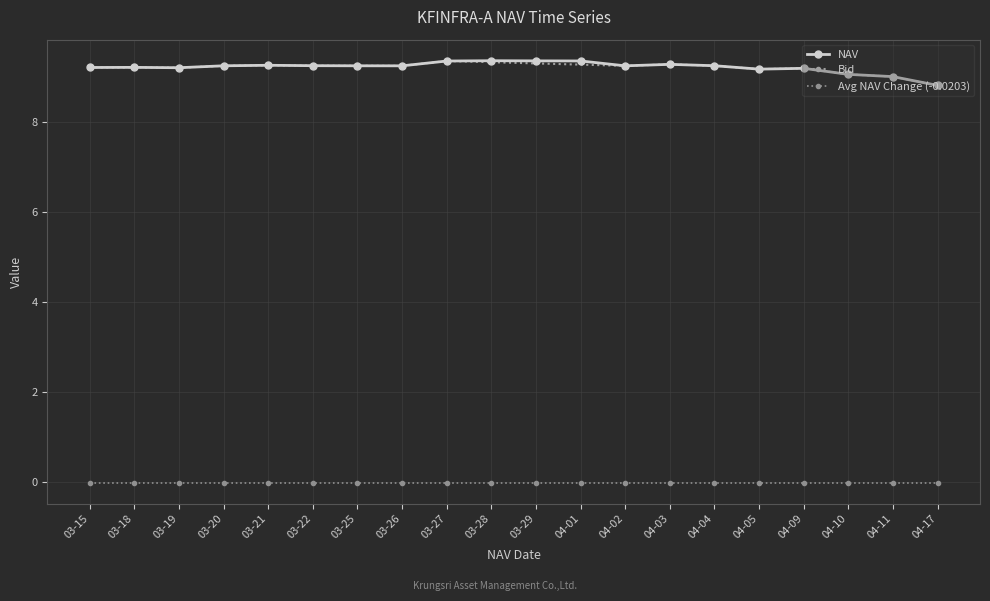

After their last crossing, which series has the higher values: Bid or NAV Change?

Bid